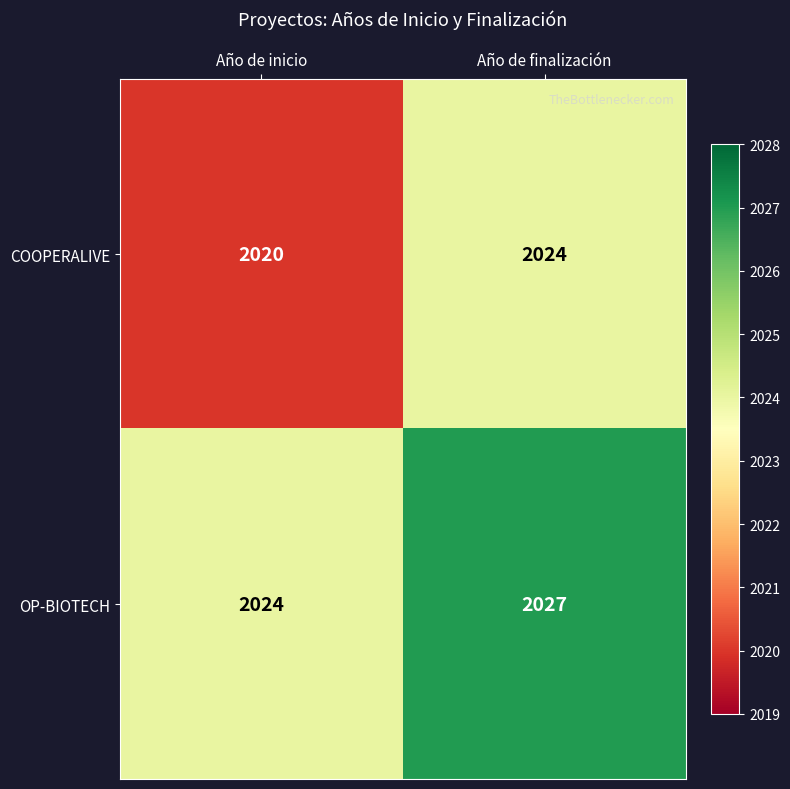

Reading left to right, list all the values displayed in this chart.

COOPERALIVE: Año de inicio=2020	Año de finalización=2024
OP-BIOTECH: Año de inicio=2024	Año de finalización=2027